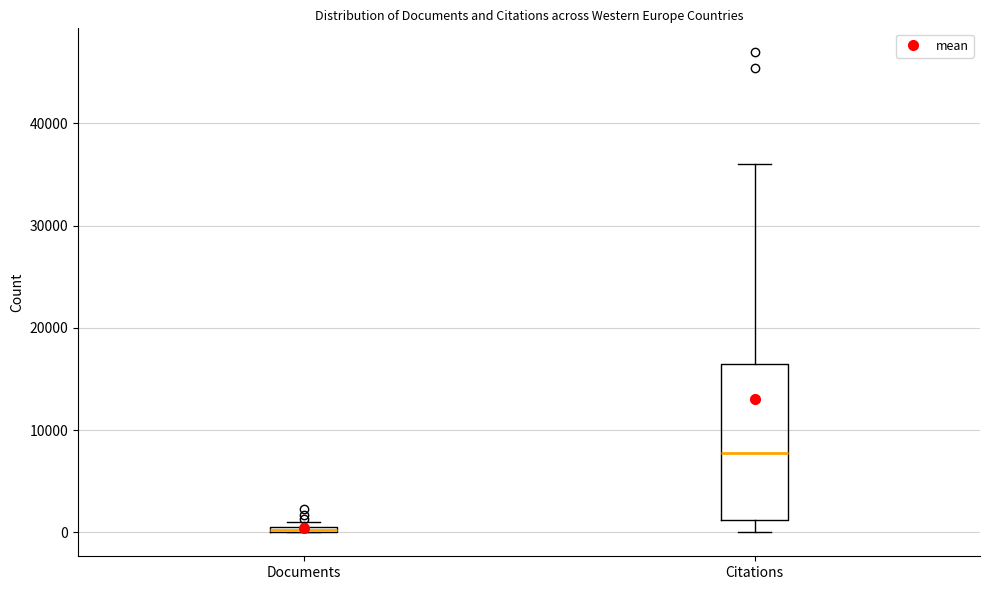

Where does the upper whisker of the box for Citations end on the y-axis? The values are not printed on the chart, so give them approximately, as read against the axis.

36000